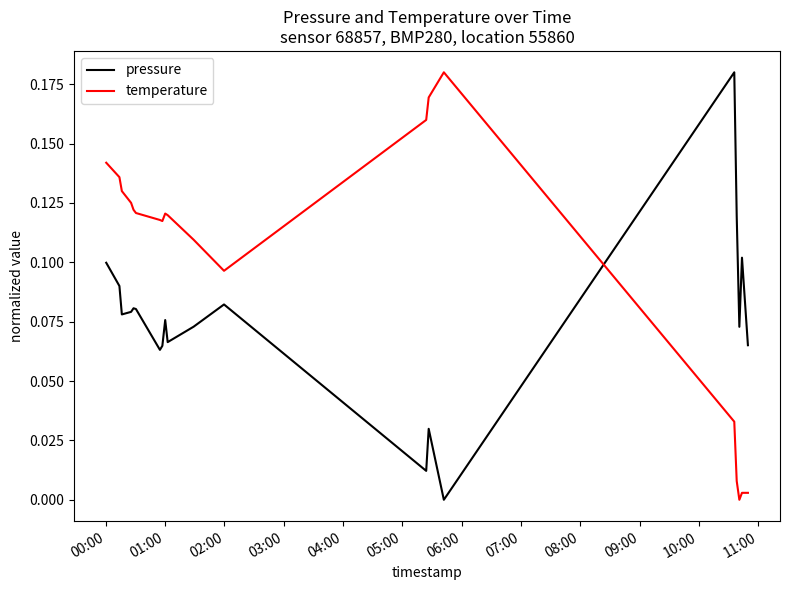

Rank the series by their average value, from lowest to highest.

pressure, temperature